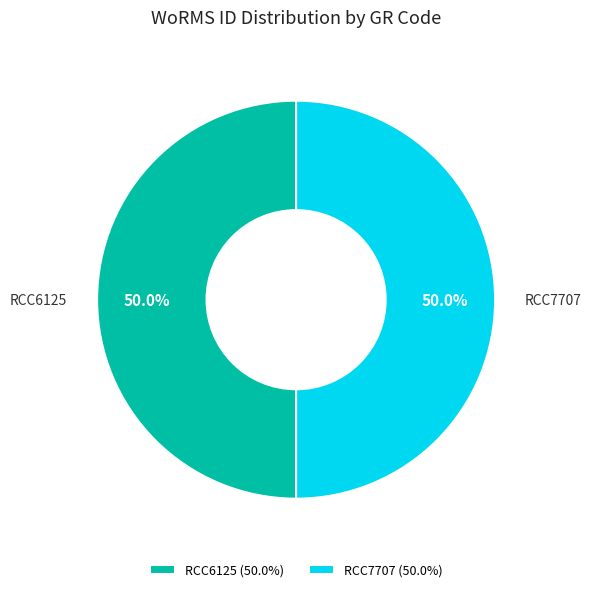

Approximately how many times larger is the value at RCC7707 (50.0%) compared to RCC6125 (50.0%)?

1.0